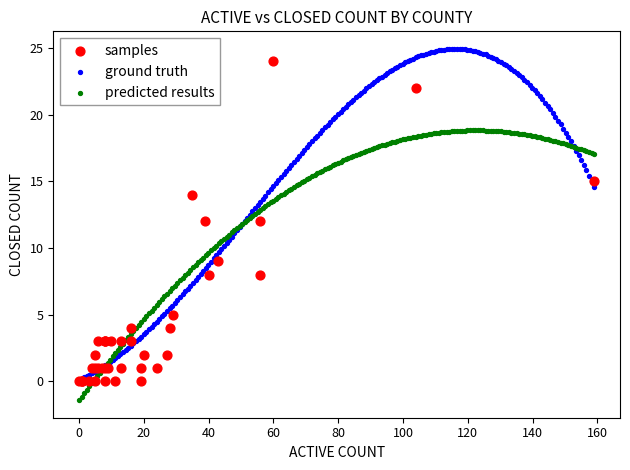

Which series contains the lowest Y value?

predicted results